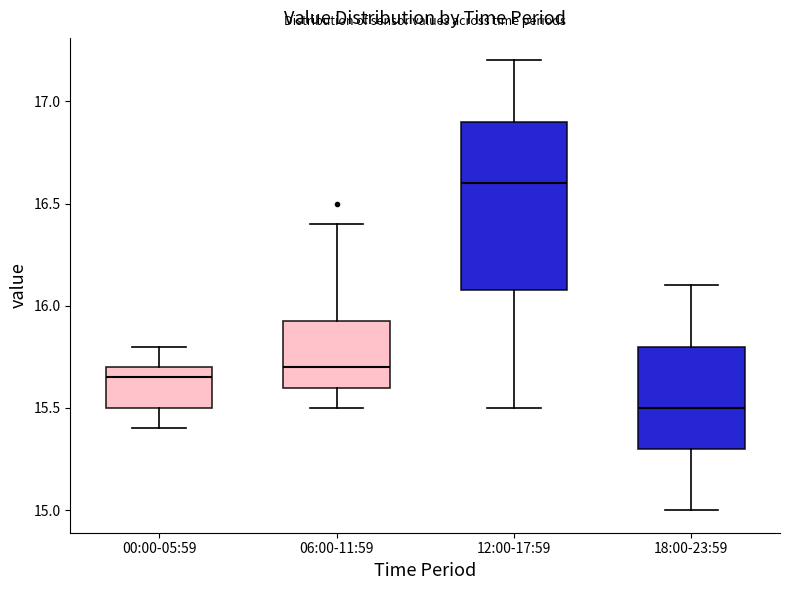

Reading left to right, transcribe this box plot: for each box, give where its median line is, the range the box spans, and where its two whiskers end, as read against the y-axis. The values are not printed on the chart, so give them approximately, as read against the axis.

00:00-05:59: median 15.65, box 15.50 to 15.70, whiskers 15.40 to 15.80
06:00-11:59: median 15.70, box 15.60 to 15.95, whiskers 15.50 to 16.40
12:00-17:59: median 16.60, box 16.10 to 16.90, whiskers 15.50 to 17.20
18:00-23:59: median 15.50, box 15.30 to 15.80, whiskers 15.00 to 16.10